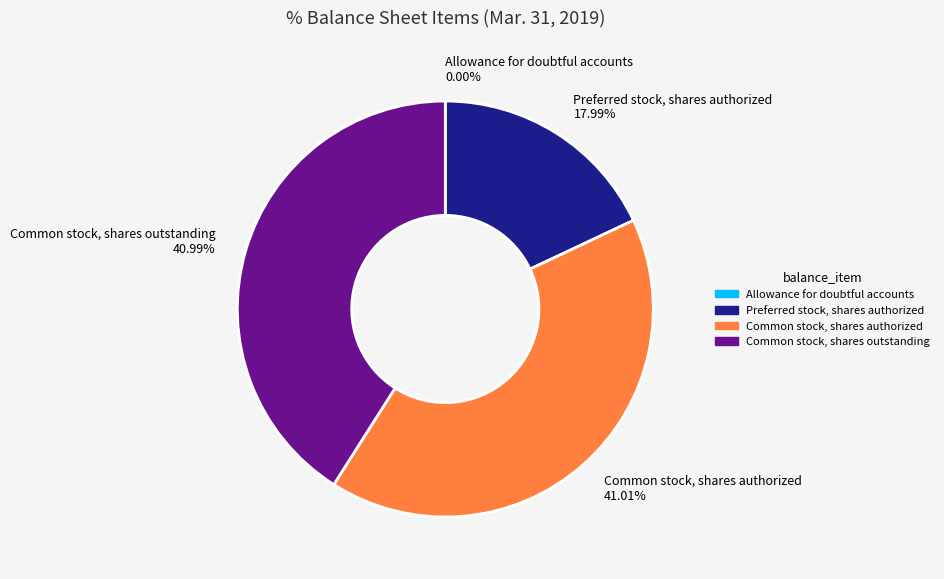

Do Common stock, shares outstanding and Preferred stock, shares authorized together represent more than half of the pie?

Yes